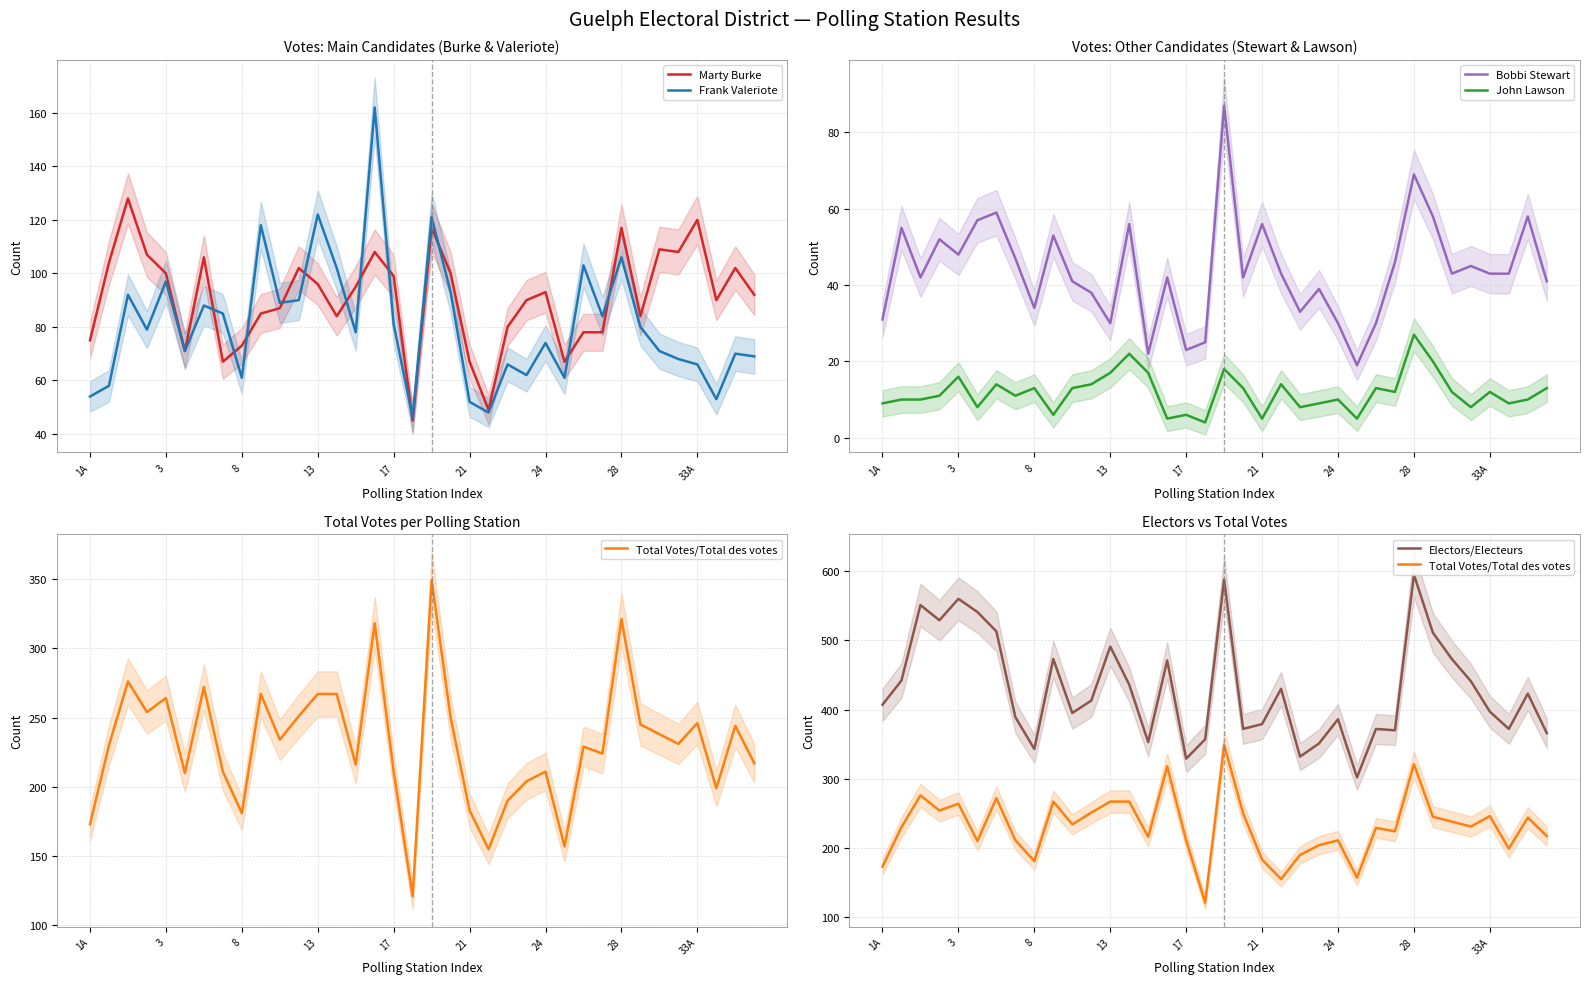

What is the value of the Frank Valeriote point at the 19th from the left?

121